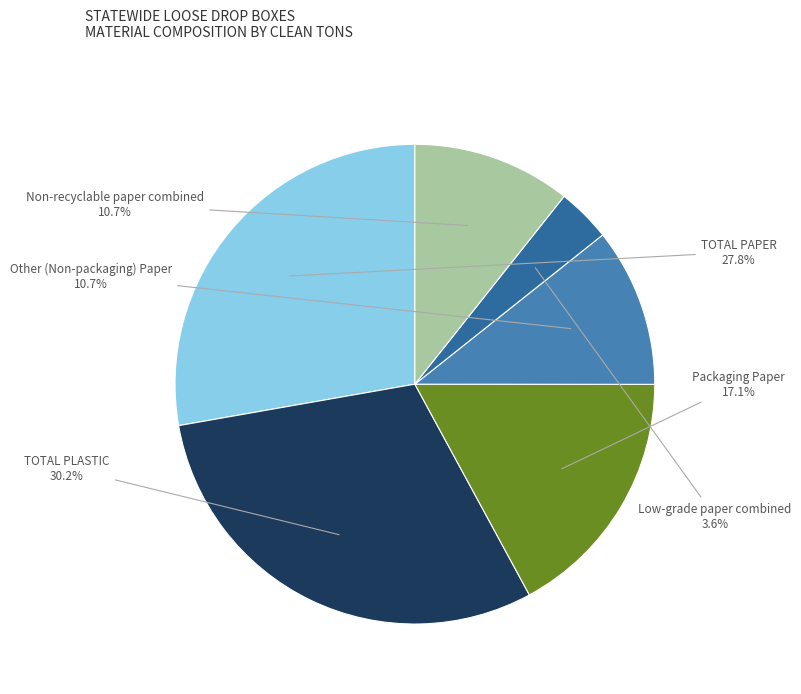

Which slice is the largest?

TOTAL PLASTIC